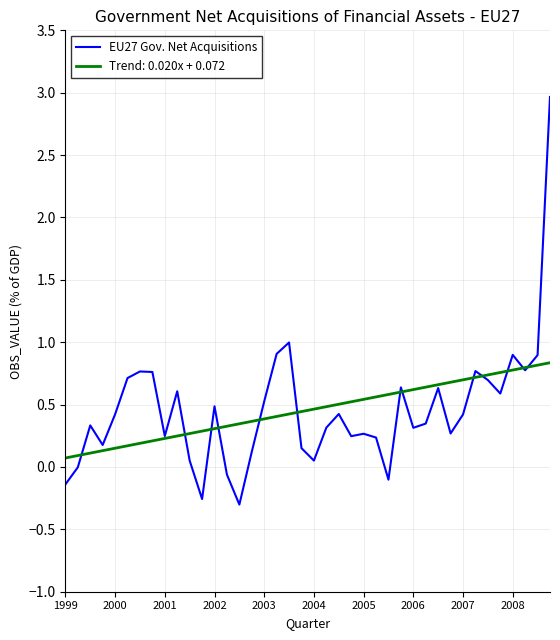

What is the minimum value shown in the chart?

-0.3